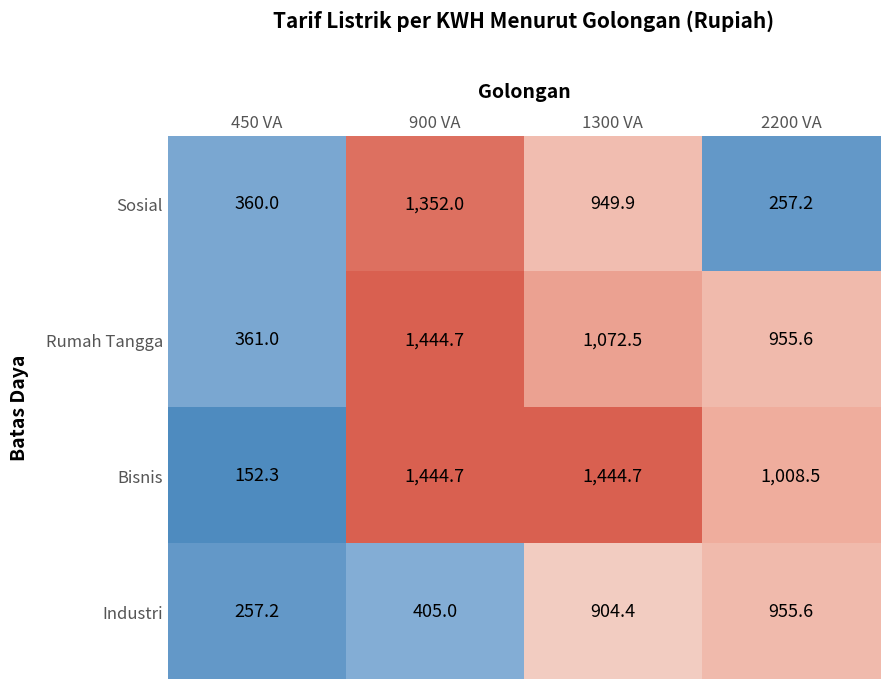

Rank the categories by Rumah Tangga value from lowest to highest.

450 VA, 2200 VA, 1300 VA, 900 VA